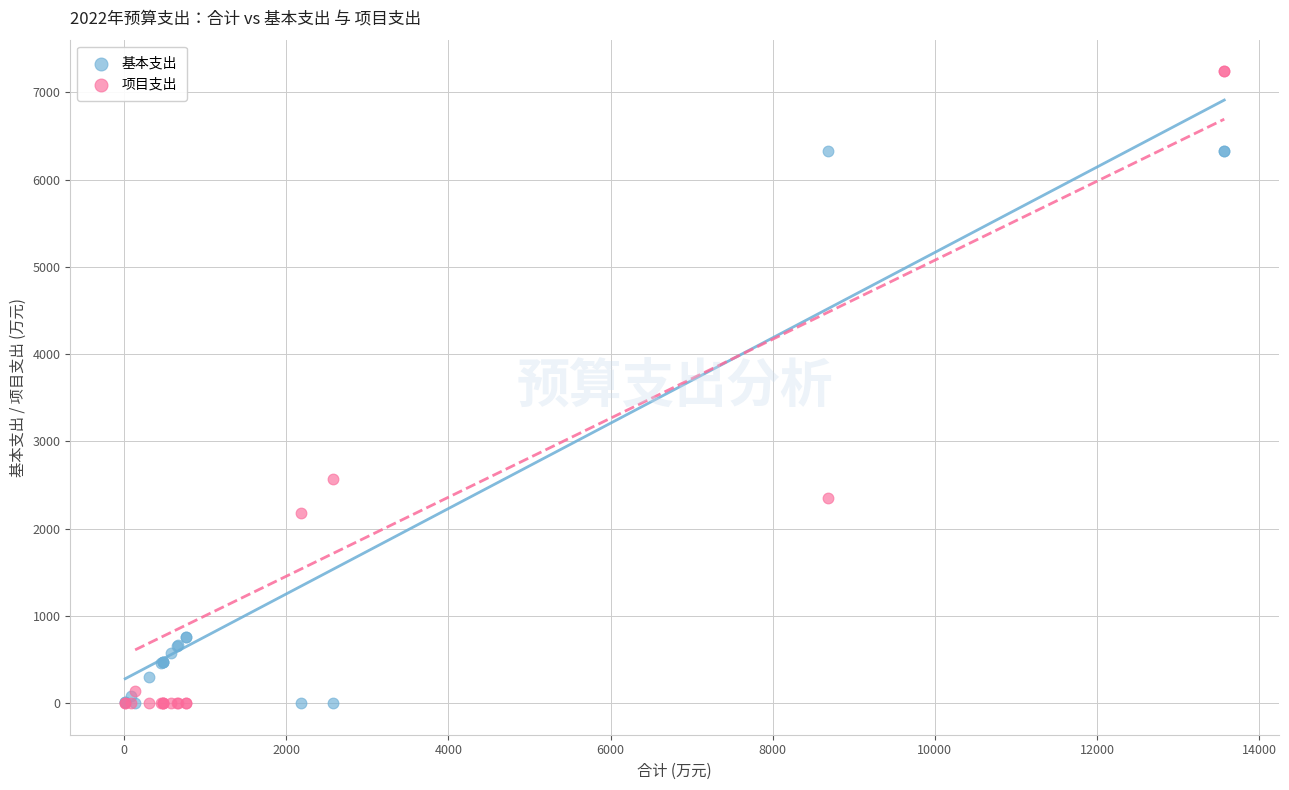

Which series reaches the maximum Y coordinate?

项目支出